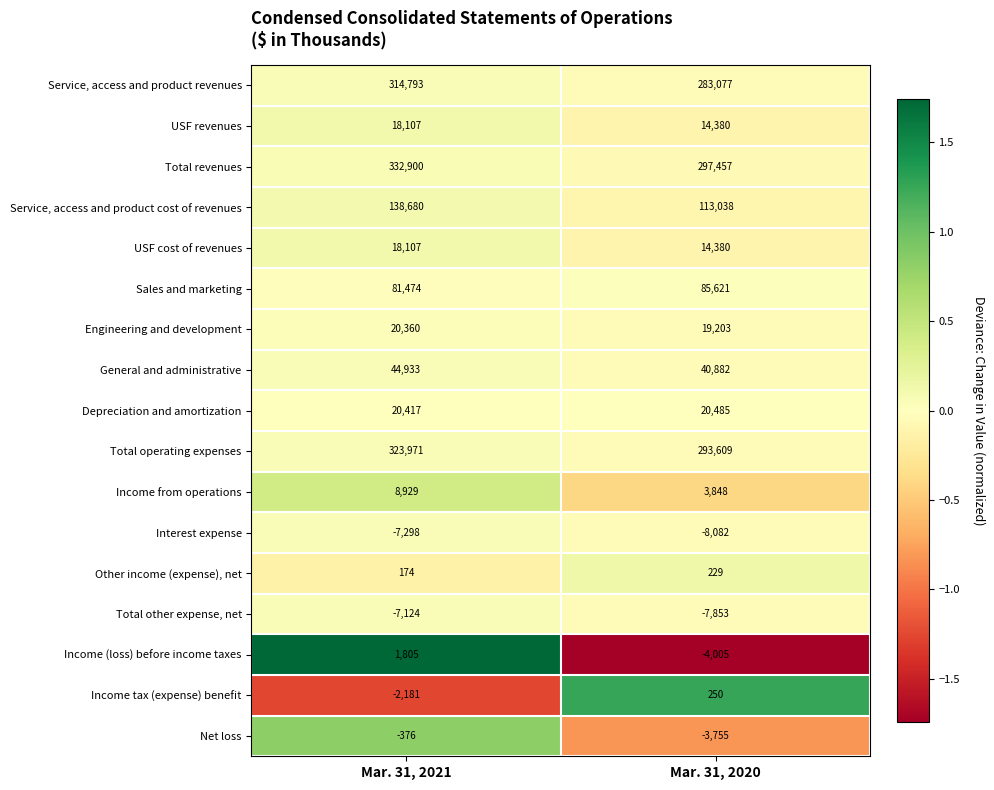

Read the Income tax (expense) benefit value at Mar. 31, 2021.

-2181